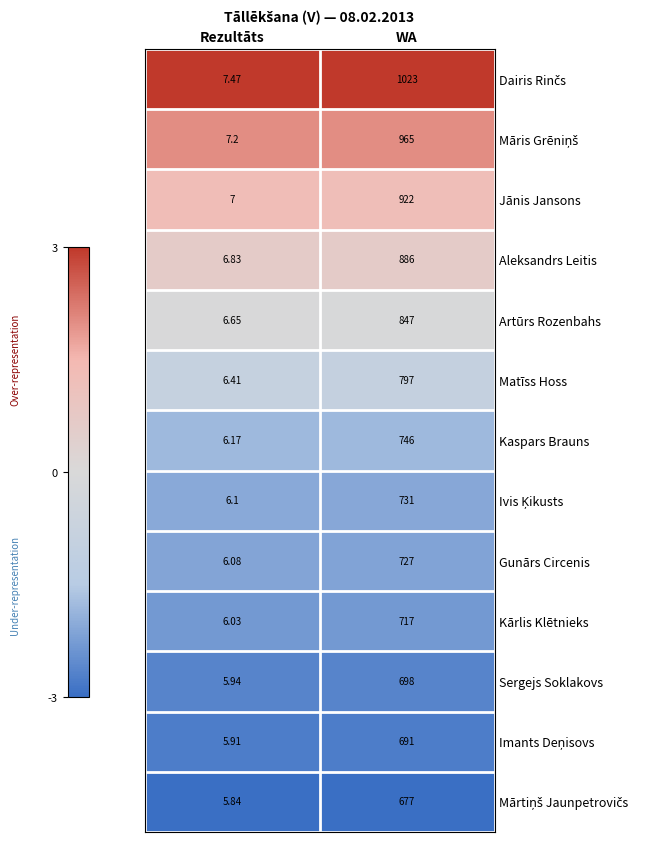

At which category does the chart reach its peak across all series?

WA